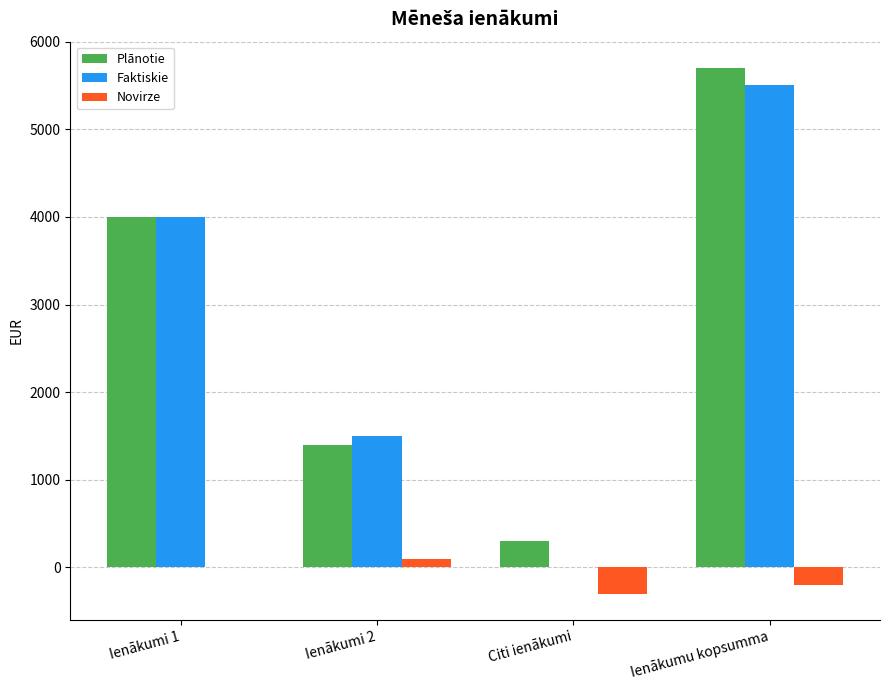

What is the sum of all Novirze values?

-400